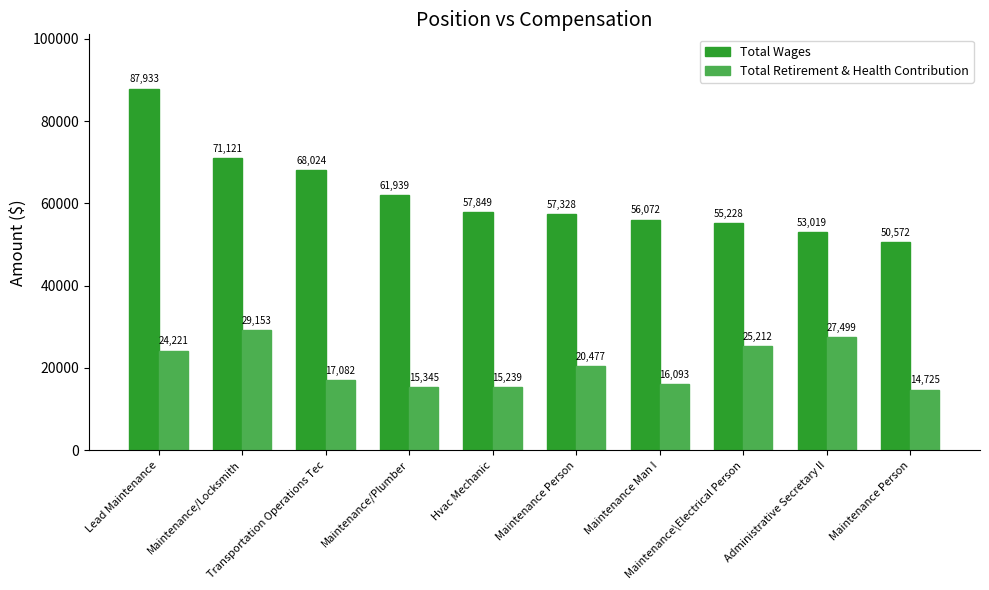

Which category has the lowest value across all series?

Maintenance Person